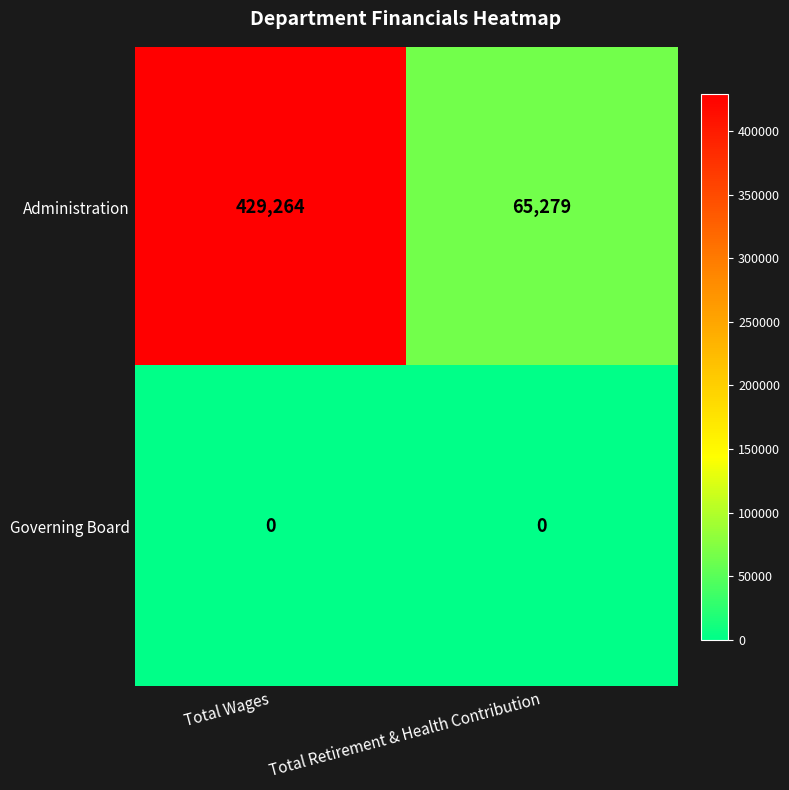

What is the maximum value for Administration?

429264